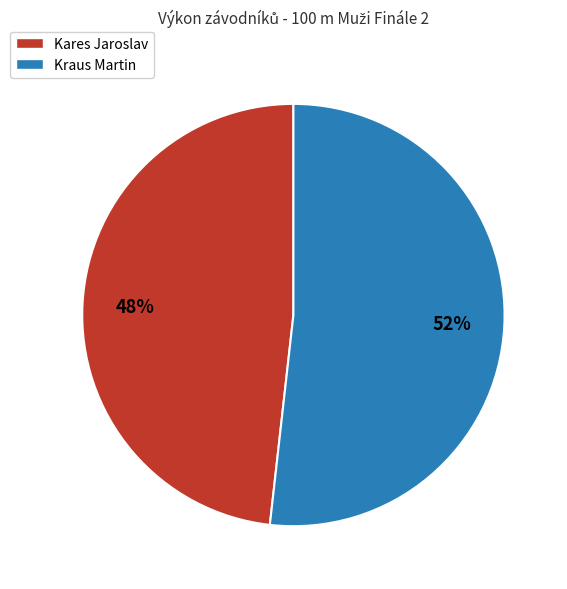

True or false: Kraus Martin accounts for 39% of the total.

False